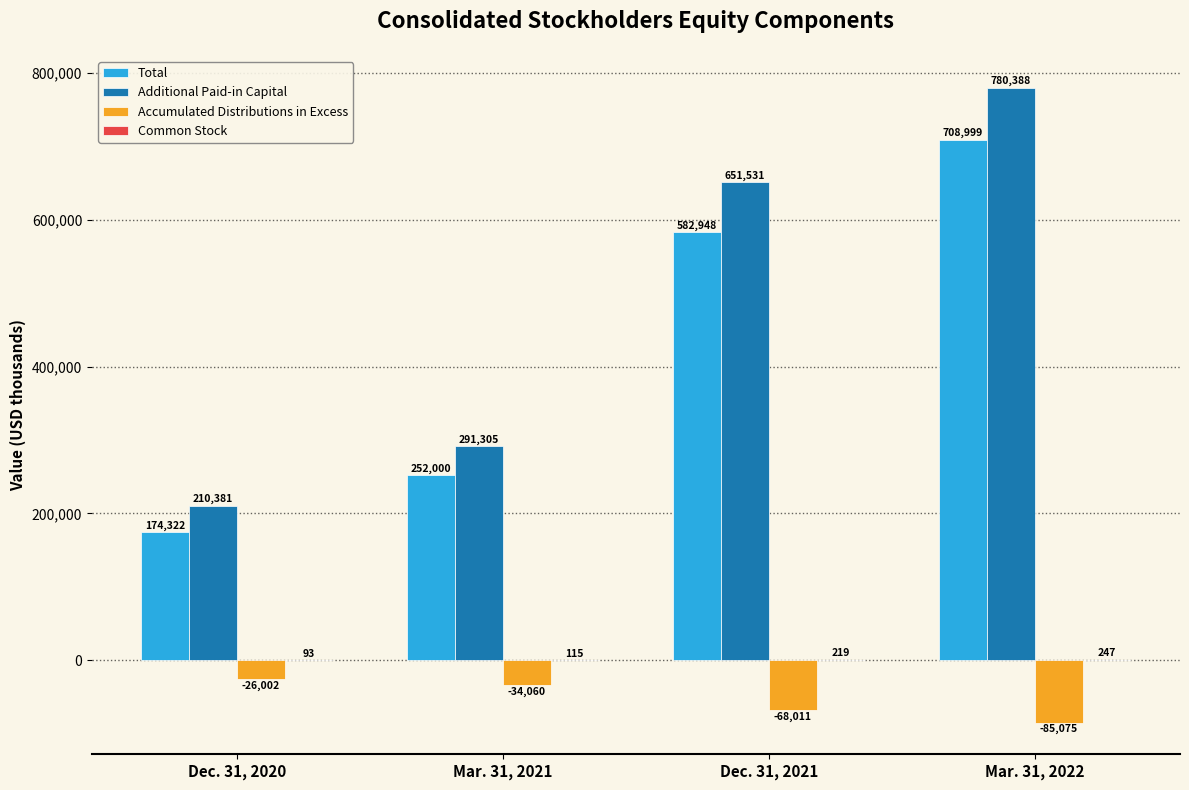

Where is Accumulated Distributions in Excess nearest to the value -55538?

Dec. 31, 2021